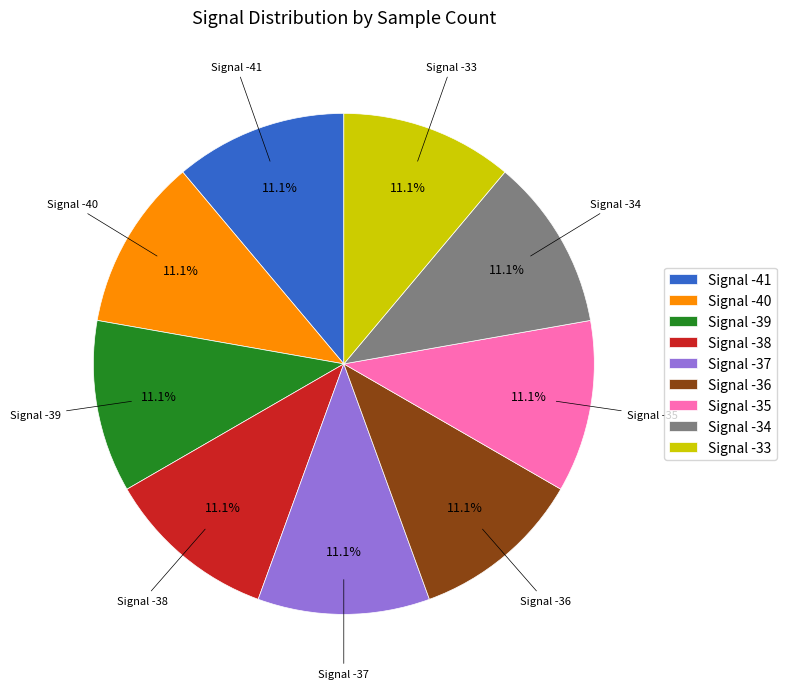

What is the ratio of the value at Signal -40 to the value at Signal -41?

1.0